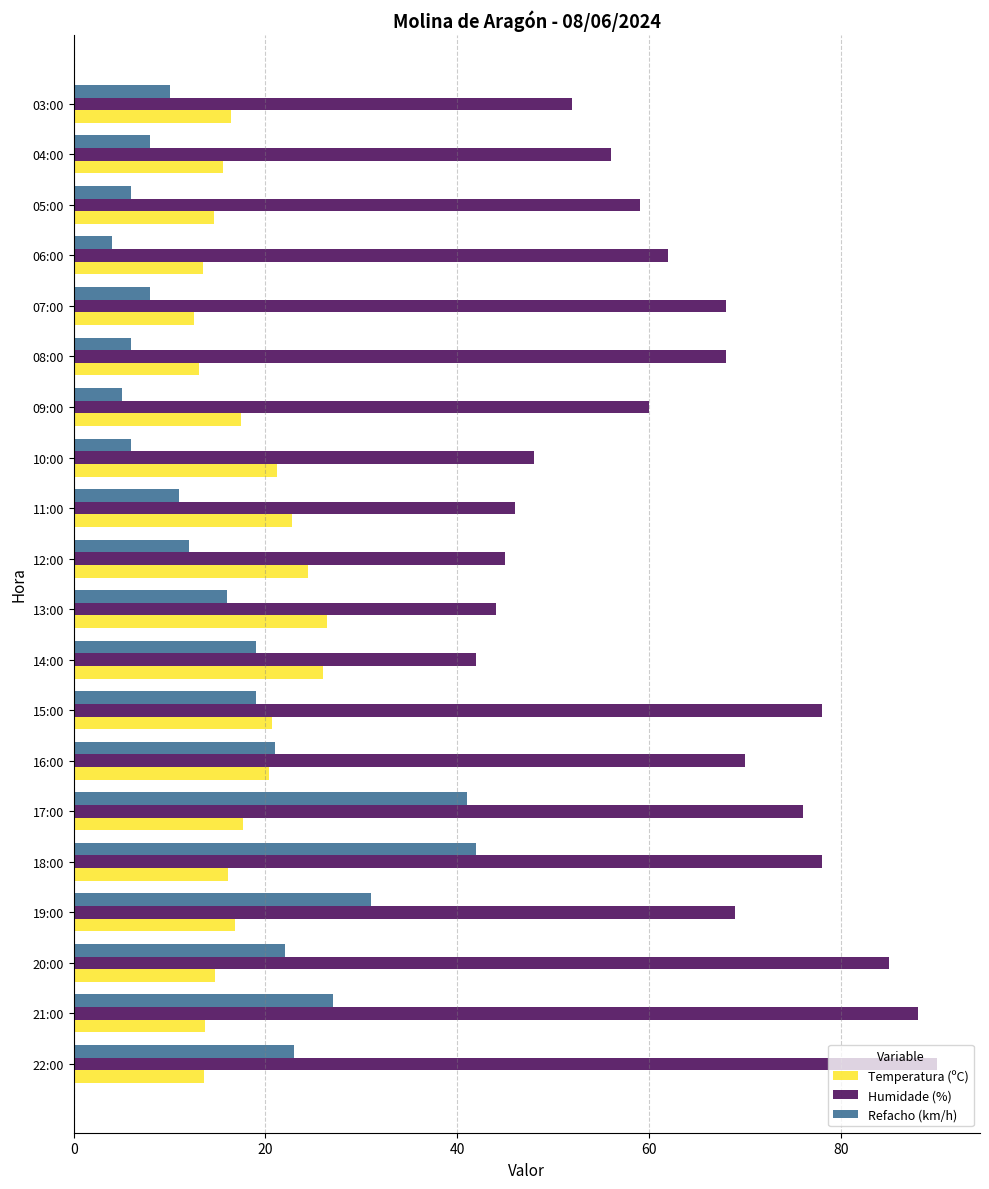

What is the highest value of the Humidade (%) series?

90.0